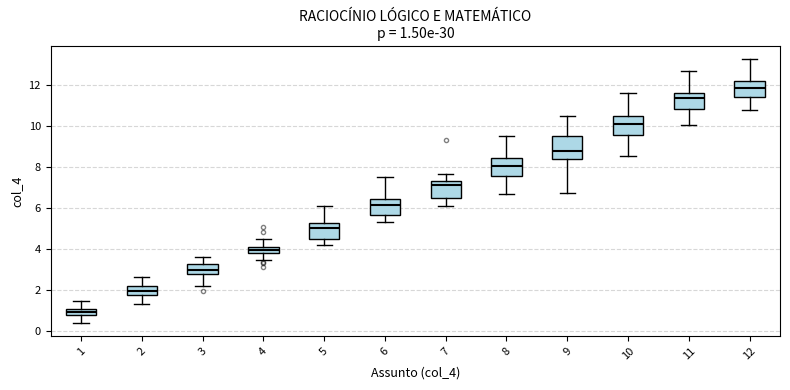

Which box has the highest median line?

12